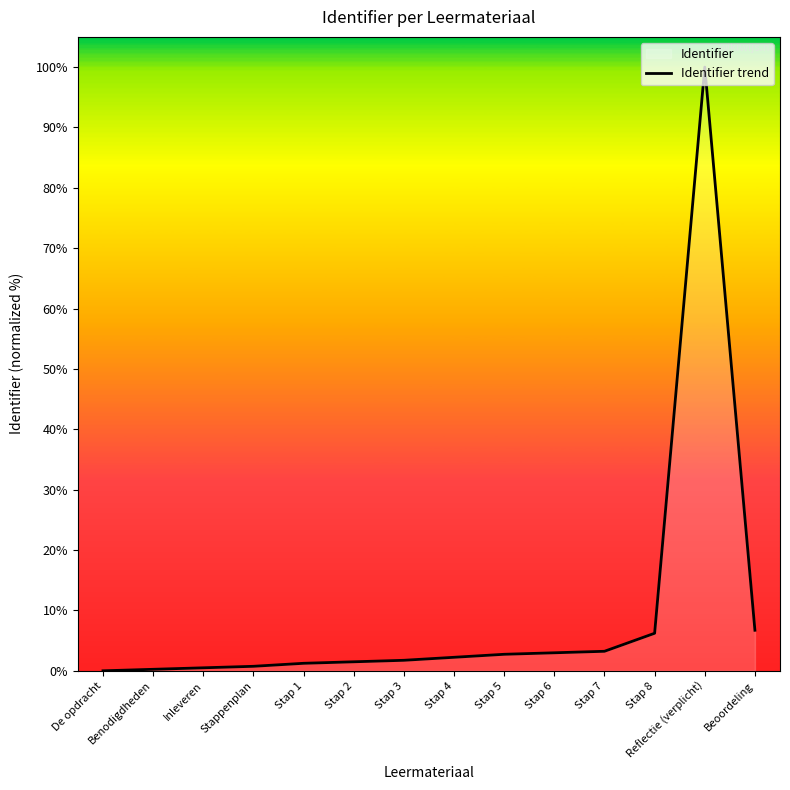

Rank the categories by value from lowest to highest.

De opdracht, Benodigdheden, Inleveren, Stappenplan, Stap 1, Stap 2, Stap 3, Stap 4, Stap 5, Stap 6, Stap 7, Stap 8, Beoordeling, Reflectie (verplicht)